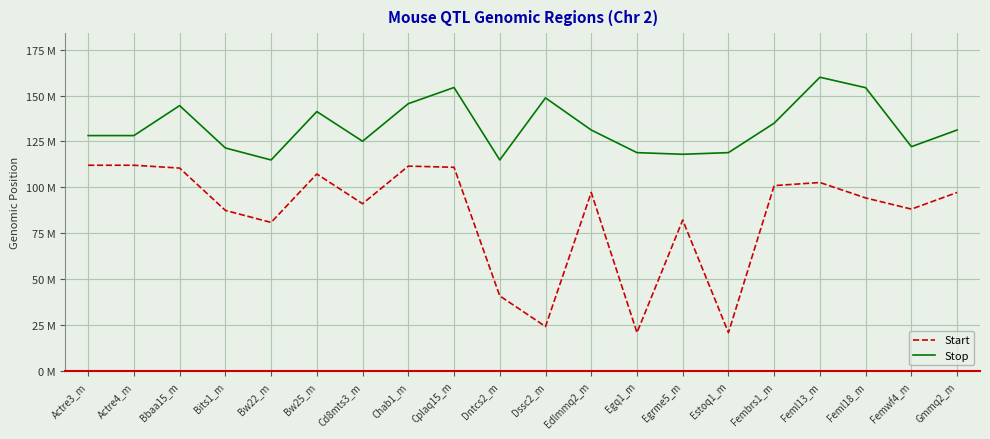

What is the label of the 19th point from the left?

Femwf4_m